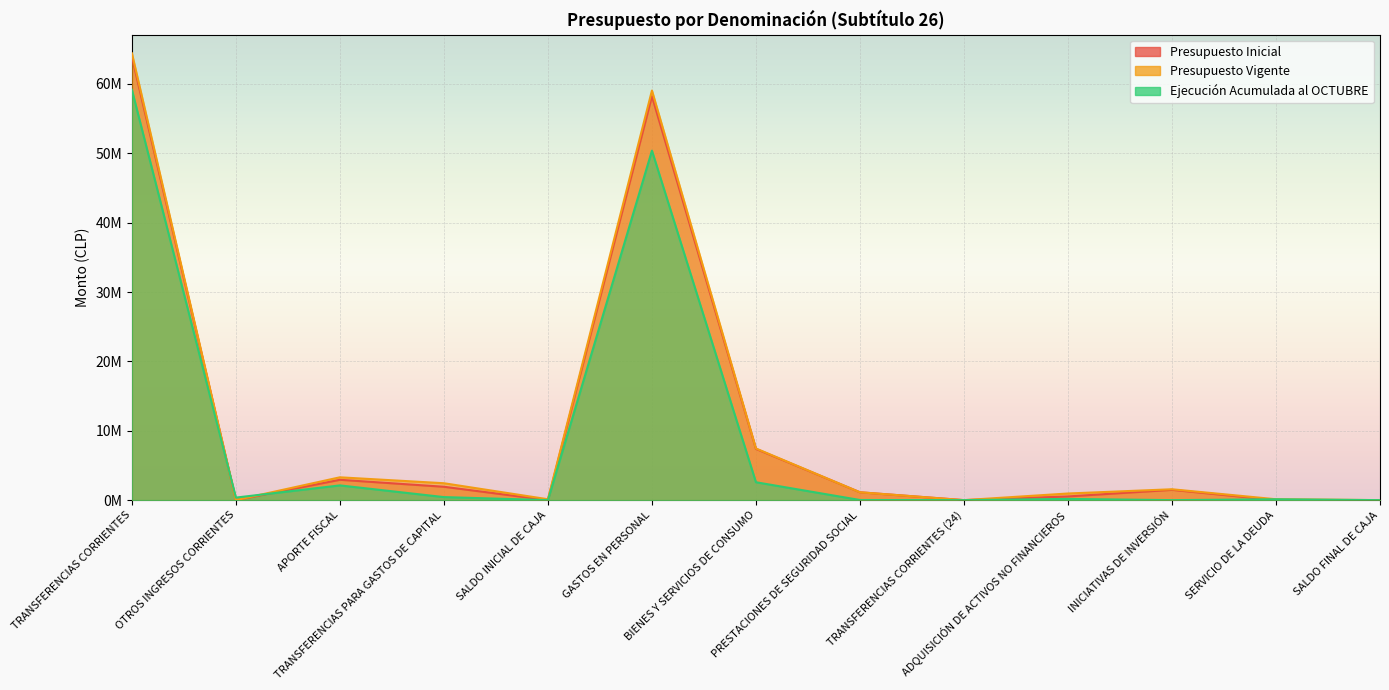

Which has a higher value, TRANSFERENCIAS CORRIENTES (24) or SALDO FINAL DE CAJA?

SALDO FINAL DE CAJA